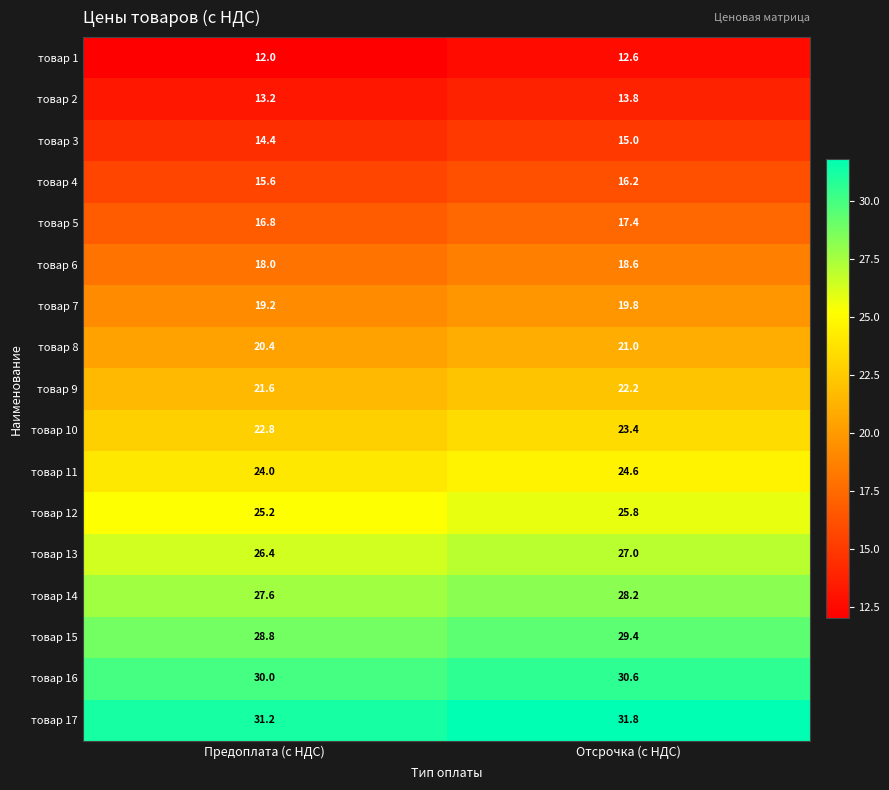

What is the sum of the товар 4 values at Отсрочка (с НДС) and Предоплата (с НДС)?

31.8